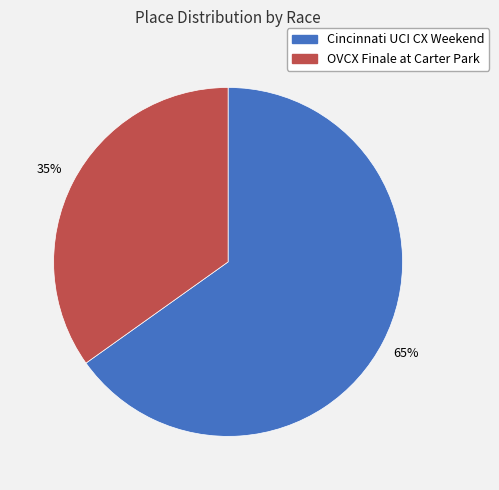

To the nearest percent, what is the difference between the largest and smallest slice percentages?

30%